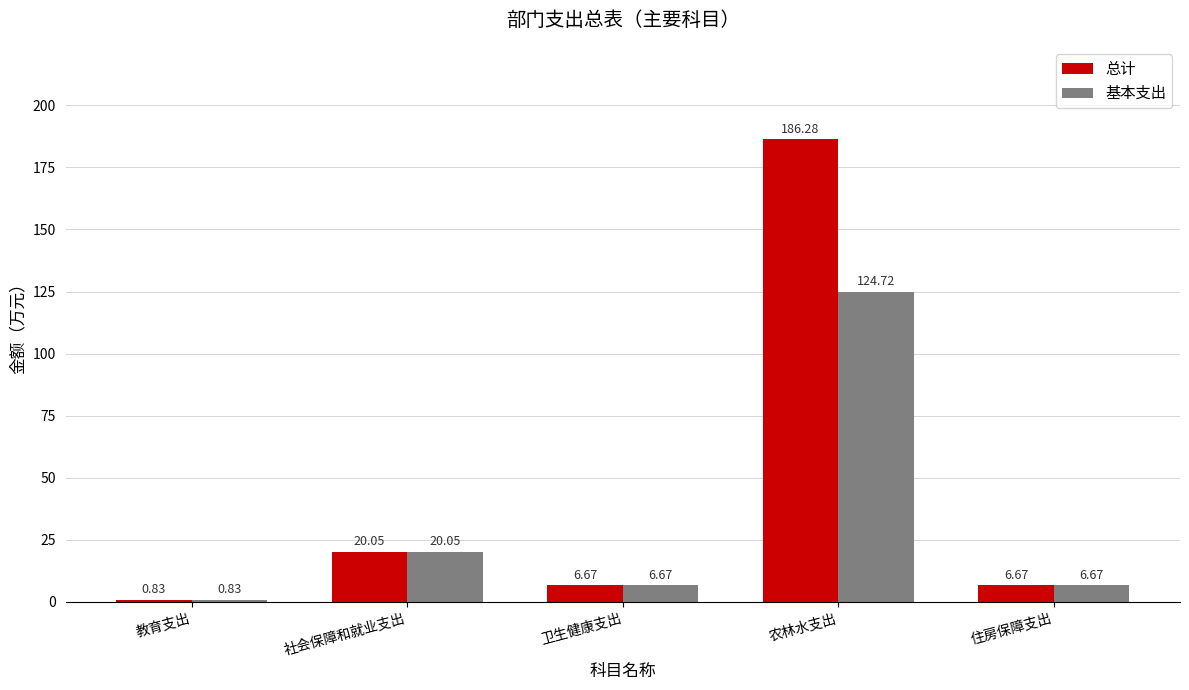

Which series has the largest range (max minus min)?

总计